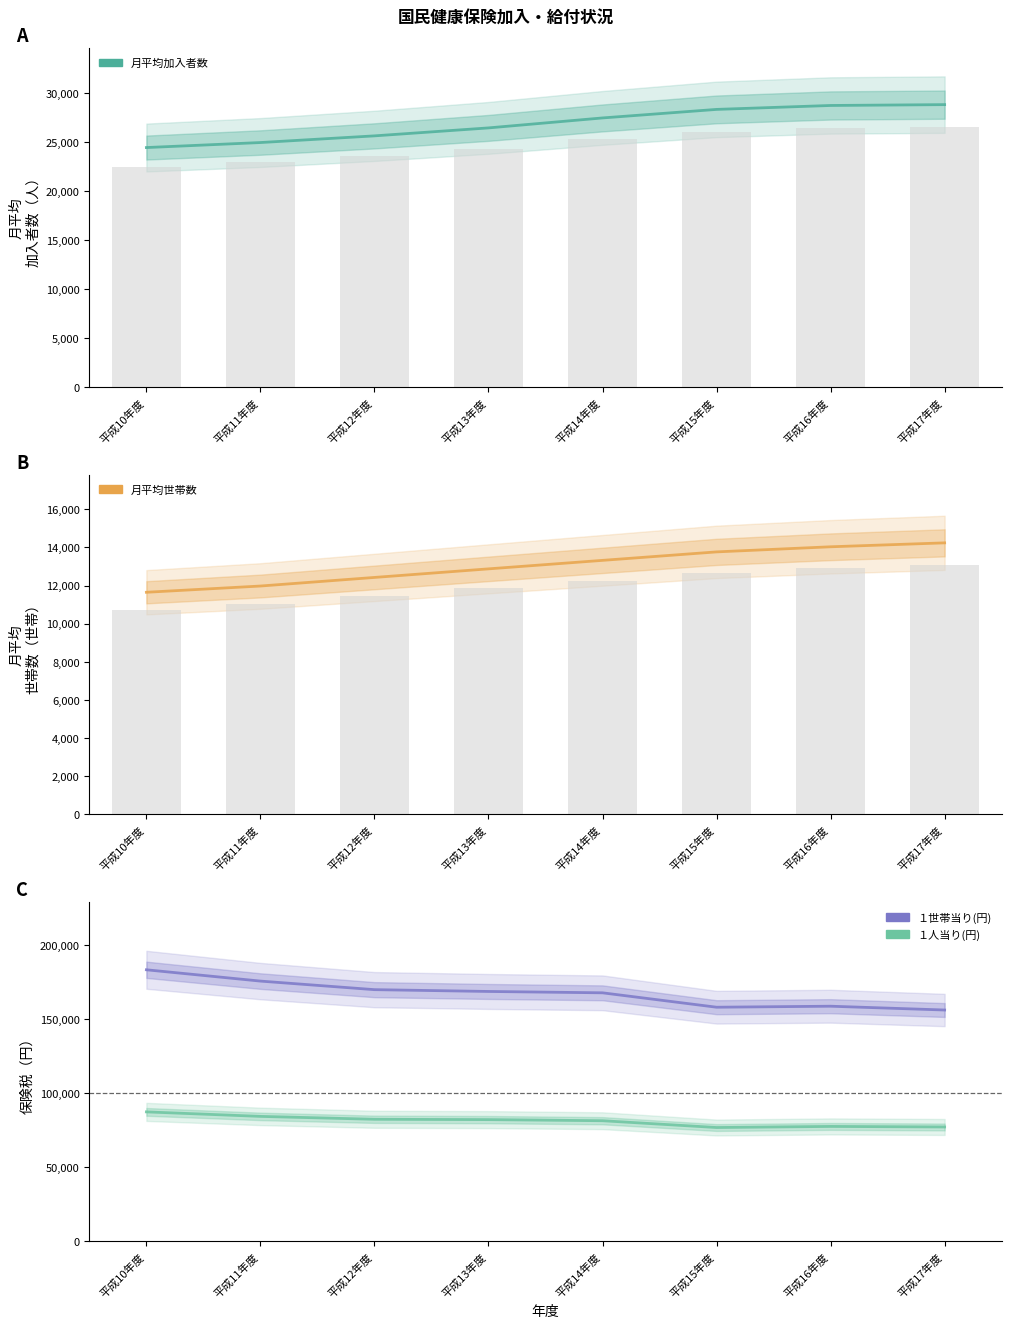

Count the number of data series in this chart.

4